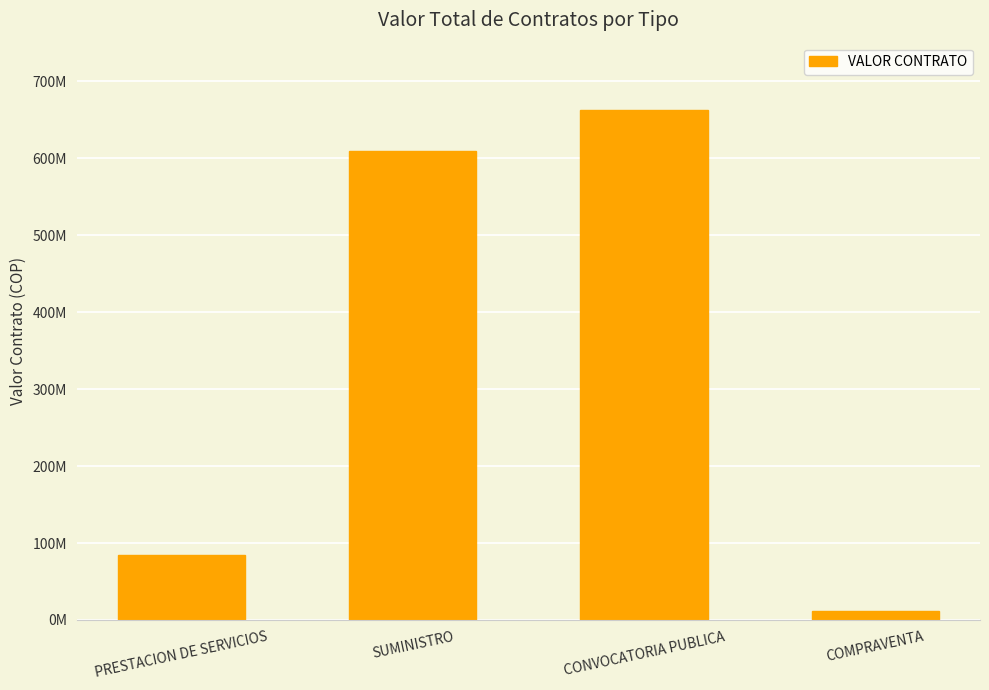

Are the bars horizontal?

No